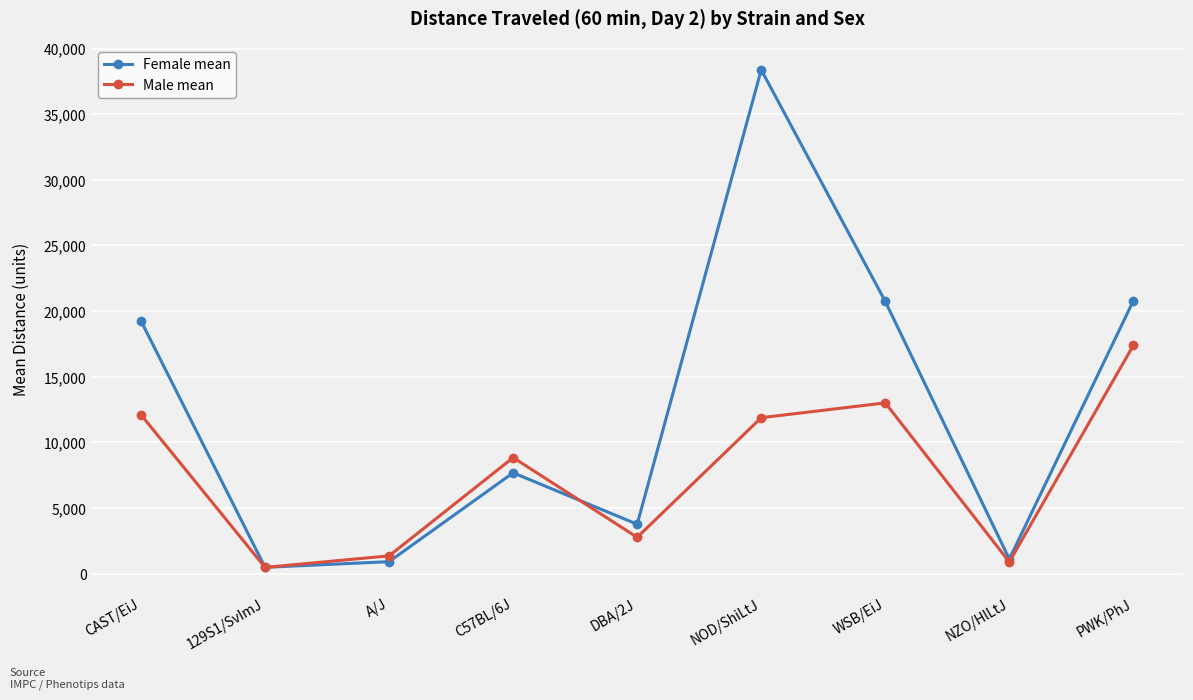

What is the sum of the Female mean values at WSB/EiJ and NOD/ShiLtJ?

59120.0